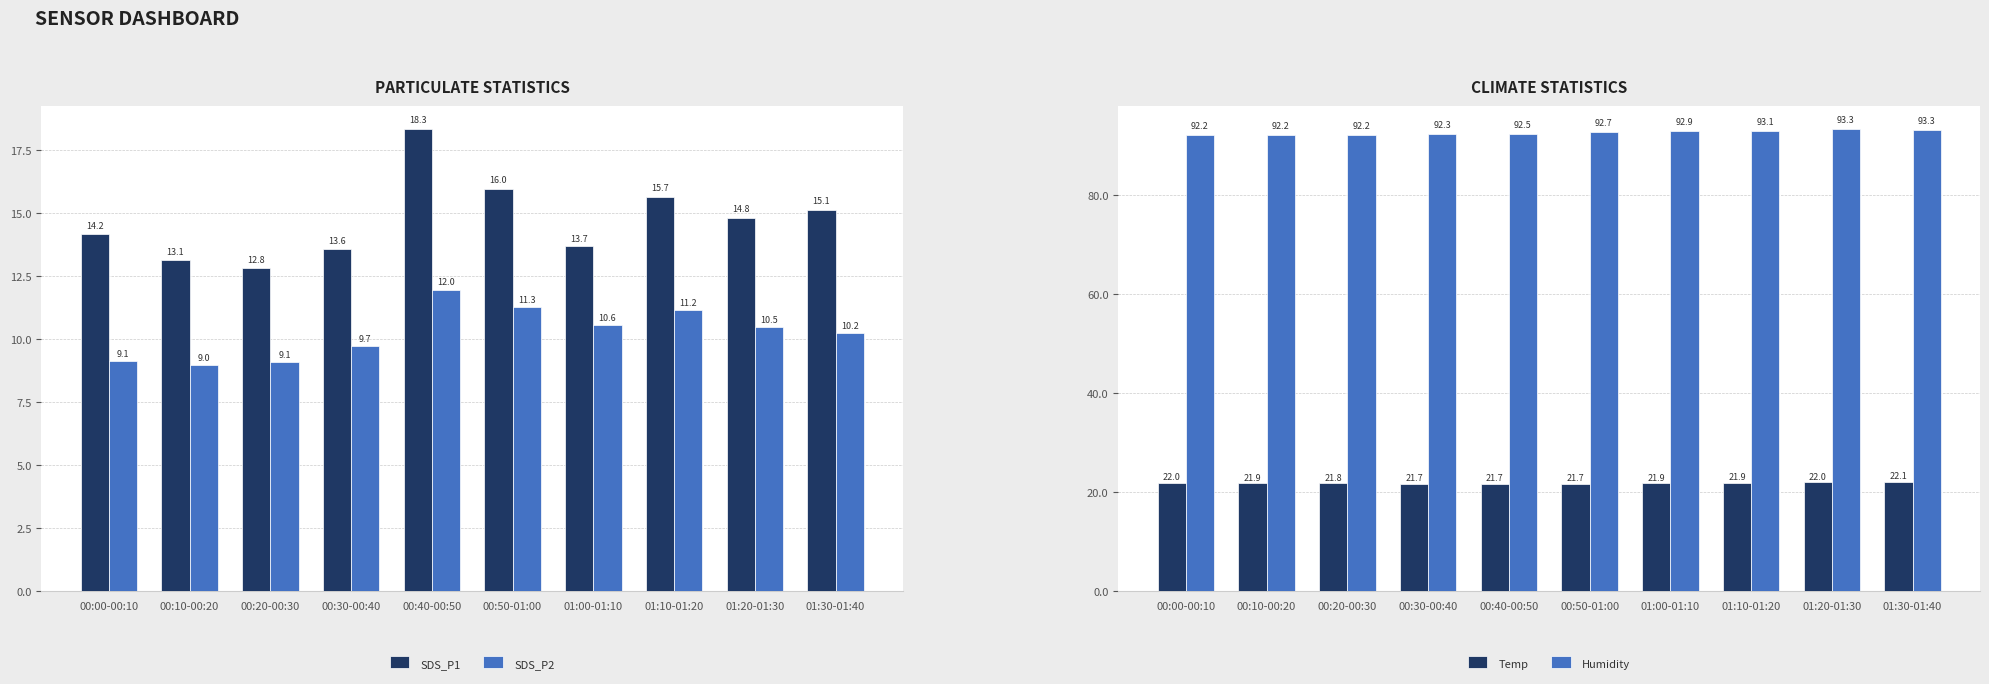

Does the chart contain any negative values?

No